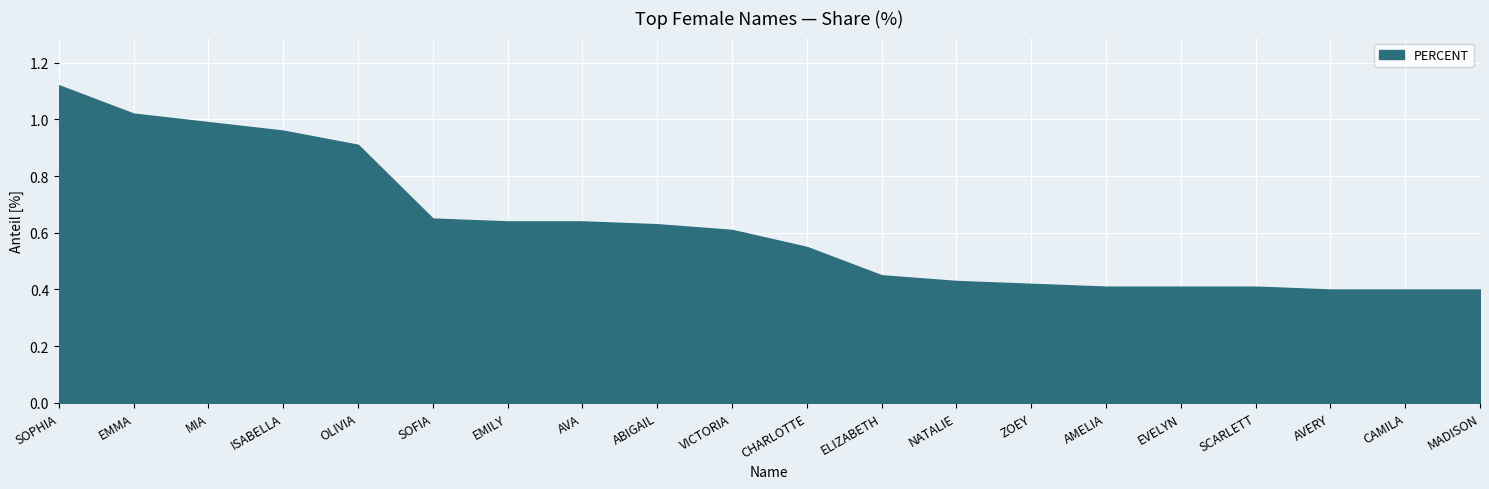

How many lines are shown in the chart?

1